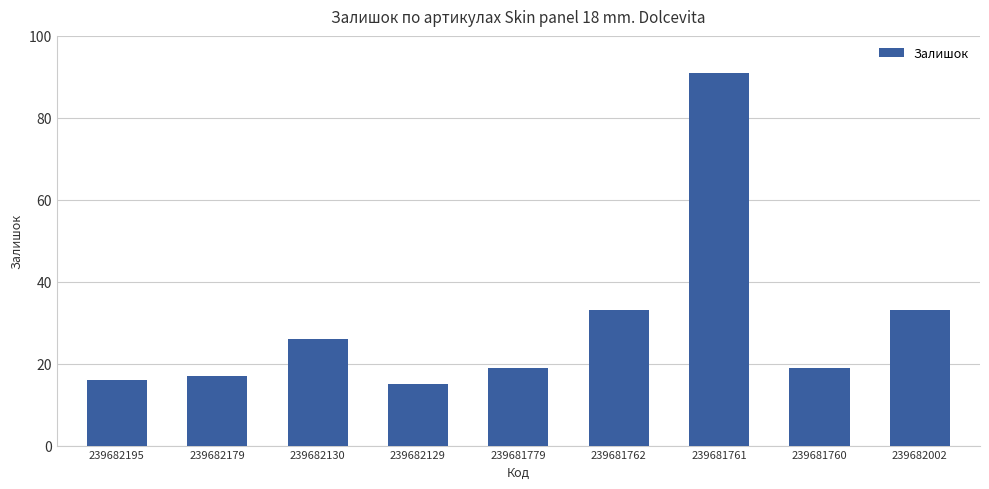

How many bars are there in total?

9